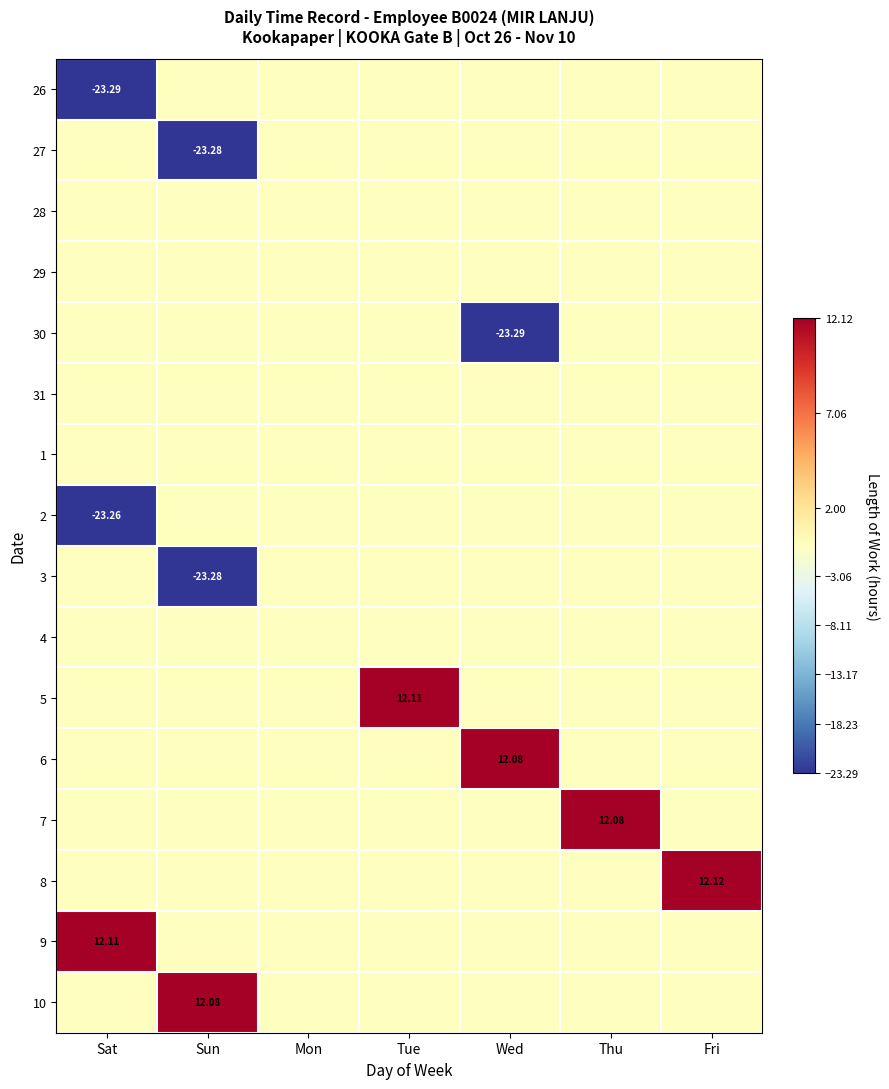

The 27 series shows 12.4 at Tue. True or false?

False